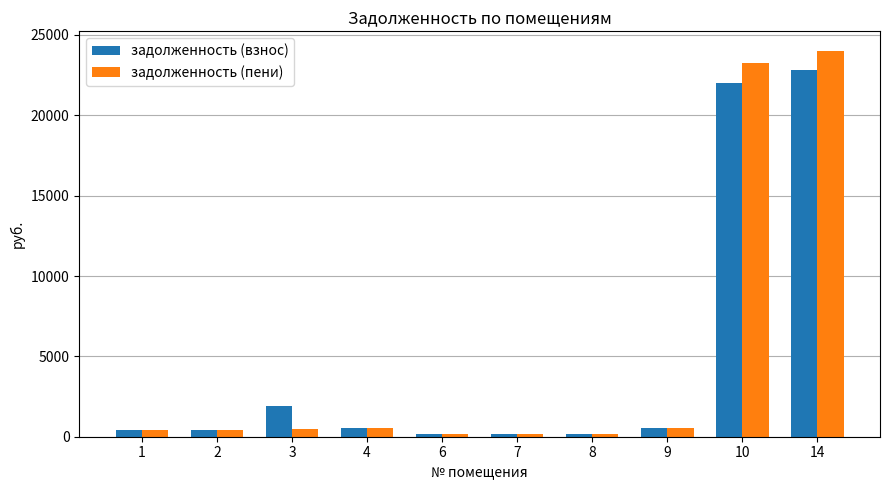

What is the value of the задолженность (пени) bar at the 6th from the left?

165.1